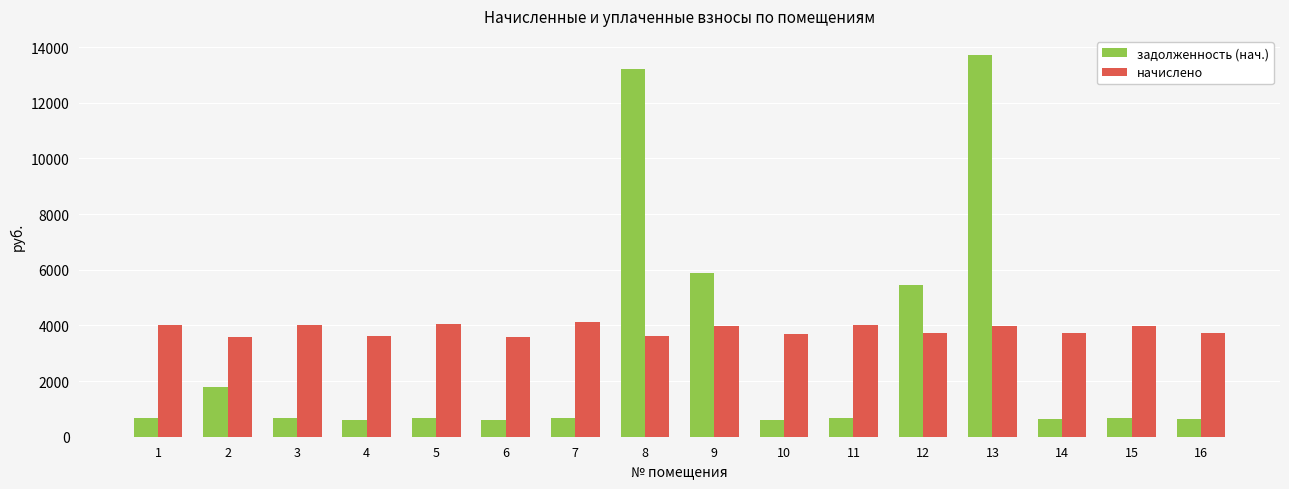

What is the spread (max minus min) of values at 8?

9588.8